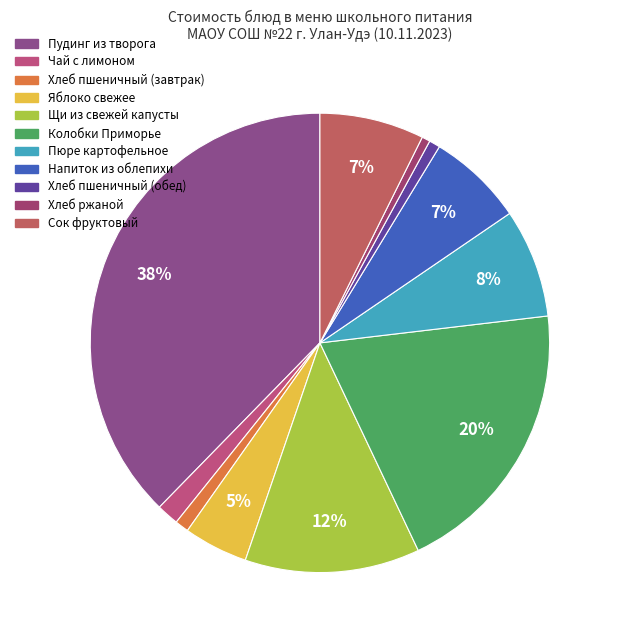

The Пудинг из творога slice represents 38% of the pie. True or false?

True